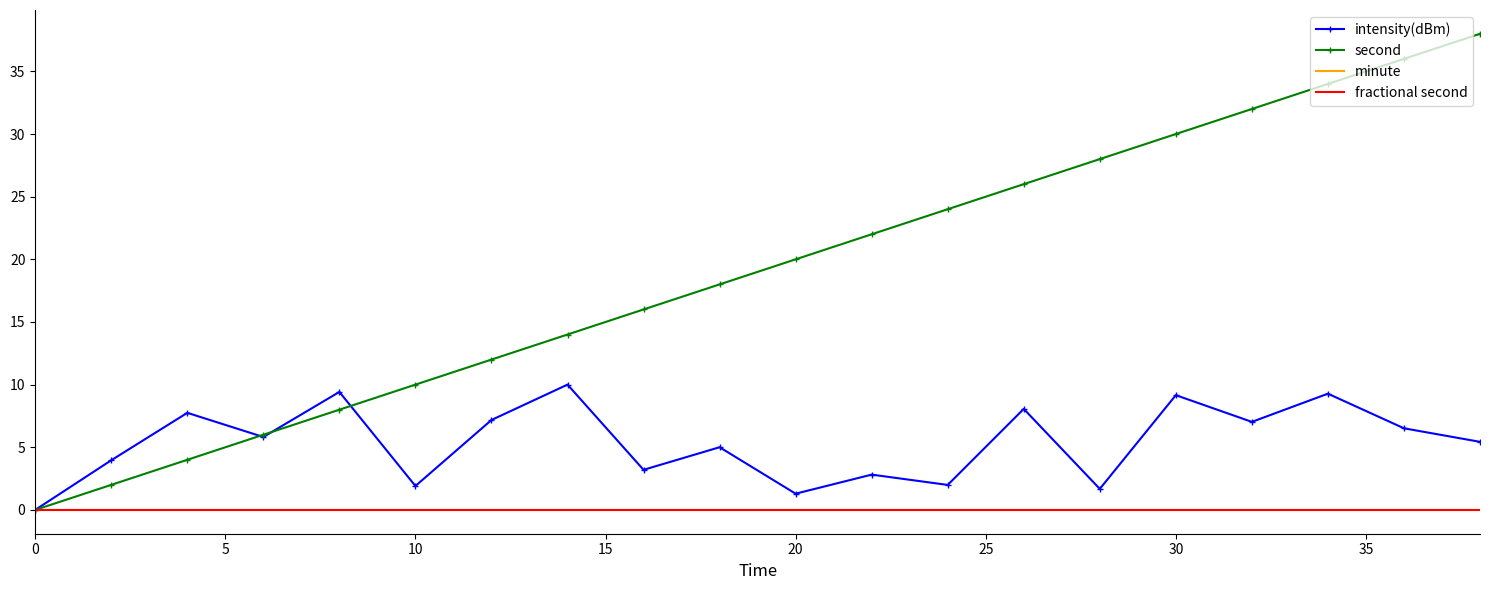

How many values in second are above zero?

19